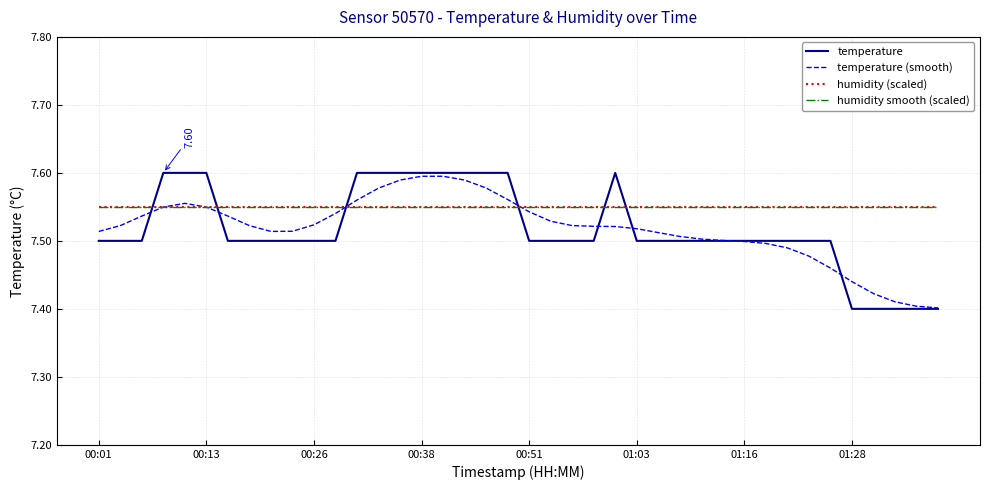

Reading left to right, extract all data points from this chart.

temperature: 7.5	7.5	7.5	7.6	7.6	7.6	7.5	7.5	7.5	7.5	7.5	7.5	7.6	7.6	7.6	7.6	7.6	7.6	7.6	7.6	7.5	7.5	7.5	7.5	7.6	7.5	7.5	7.5	7.5	7.5	7.5	7.5	7.5	7.5	7.5	7.4	7.4	7.4	7.4	7.4
temperature (smooth): 7.5	7.5	7.5	7.5	7.6	7.5	7.5	7.5	7.5	7.5	7.5	7.5	7.6	7.6	7.6	7.6	7.6	7.6	7.6	7.6	7.5	7.5	7.5	7.5	7.5	7.5	7.5	7.5	7.5	7.5	7.5	7.5	7.5	7.5	7.5	7.4	7.4	7.4	7.4	7.4
humidity (scaled): 7.6	7.6	7.6	7.6	7.6	7.6	7.6	7.6	7.6	7.6	7.6	7.6	7.6	7.6	7.6	7.6	7.6	7.6	7.6	7.6	7.6	7.6	7.6	7.6	7.6	7.6	7.6	7.6	7.6	7.6	7.6	7.6	7.6	7.6	7.6	7.6	7.6	7.6	7.6	7.6
humidity smooth (scaled): 7.6	7.6	7.6	7.6	7.6	7.6	7.6	7.6	7.6	7.6	7.6	7.6	7.6	7.6	7.6	7.6	7.6	7.6	7.6	7.6	7.6	7.6	7.6	7.6	7.6	7.6	7.6	7.6	7.6	7.6	7.6	7.6	7.6	7.6	7.6	7.6	7.6	7.6	7.6	7.6